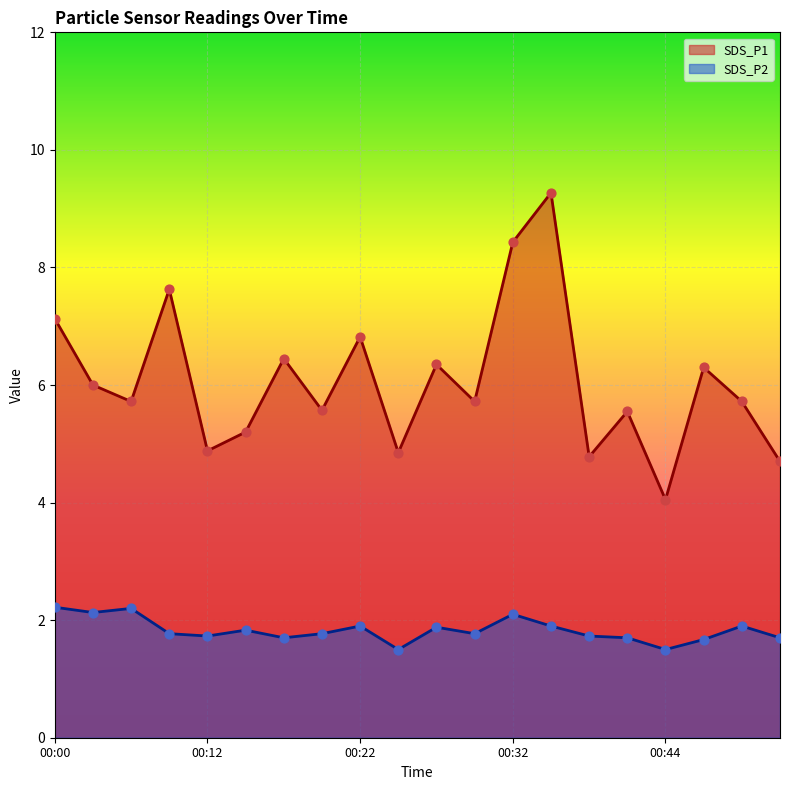

What are all the series names shown in the legend?

SDS_P1, SDS_P2